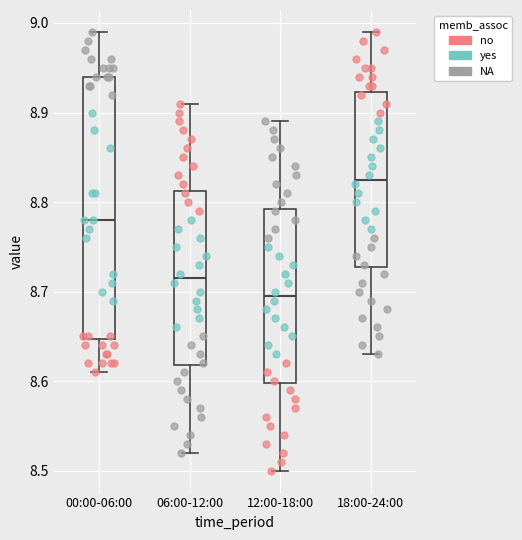

Comparing the boxes themselves (not the whiskers), which one is the tallest?

00:00-06:00